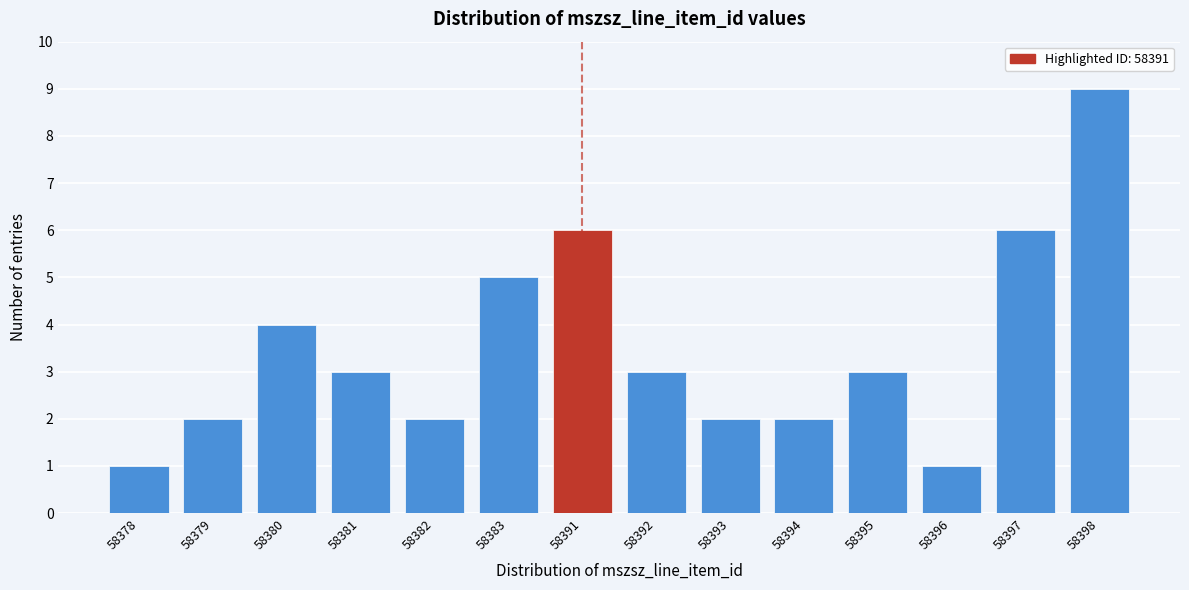

Reading left to right, extract all data points from this chart.

58378=1	58379=2	58380=4	58381=3	58382=2	58383=5	58391=6	58392=3	58393=2	58394=2	58395=3	58396=1	58397=6	58398=9